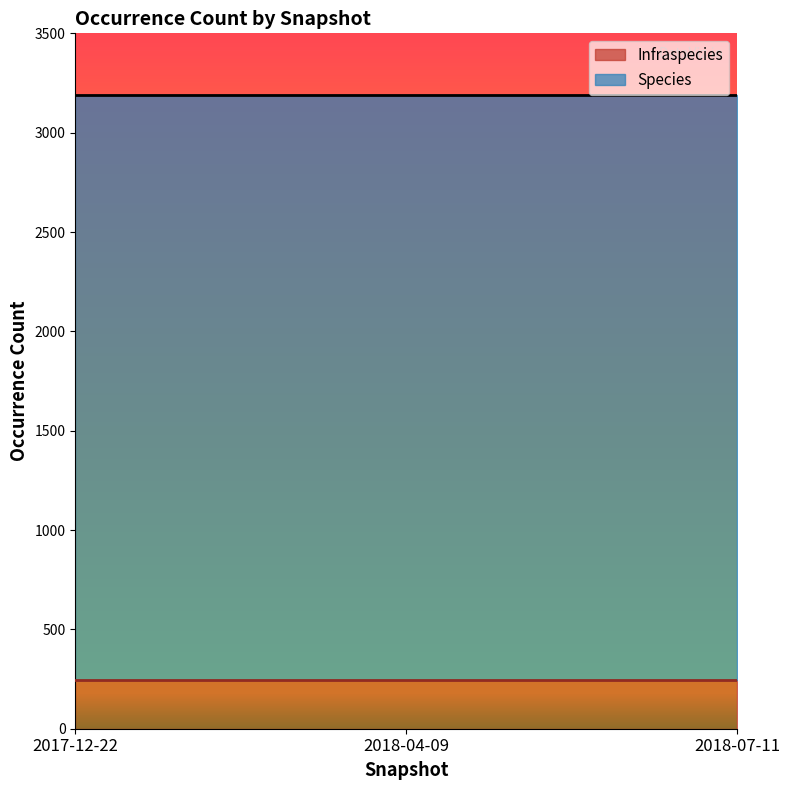

Which label corresponds to the largest value in the chart?

2017-12-22